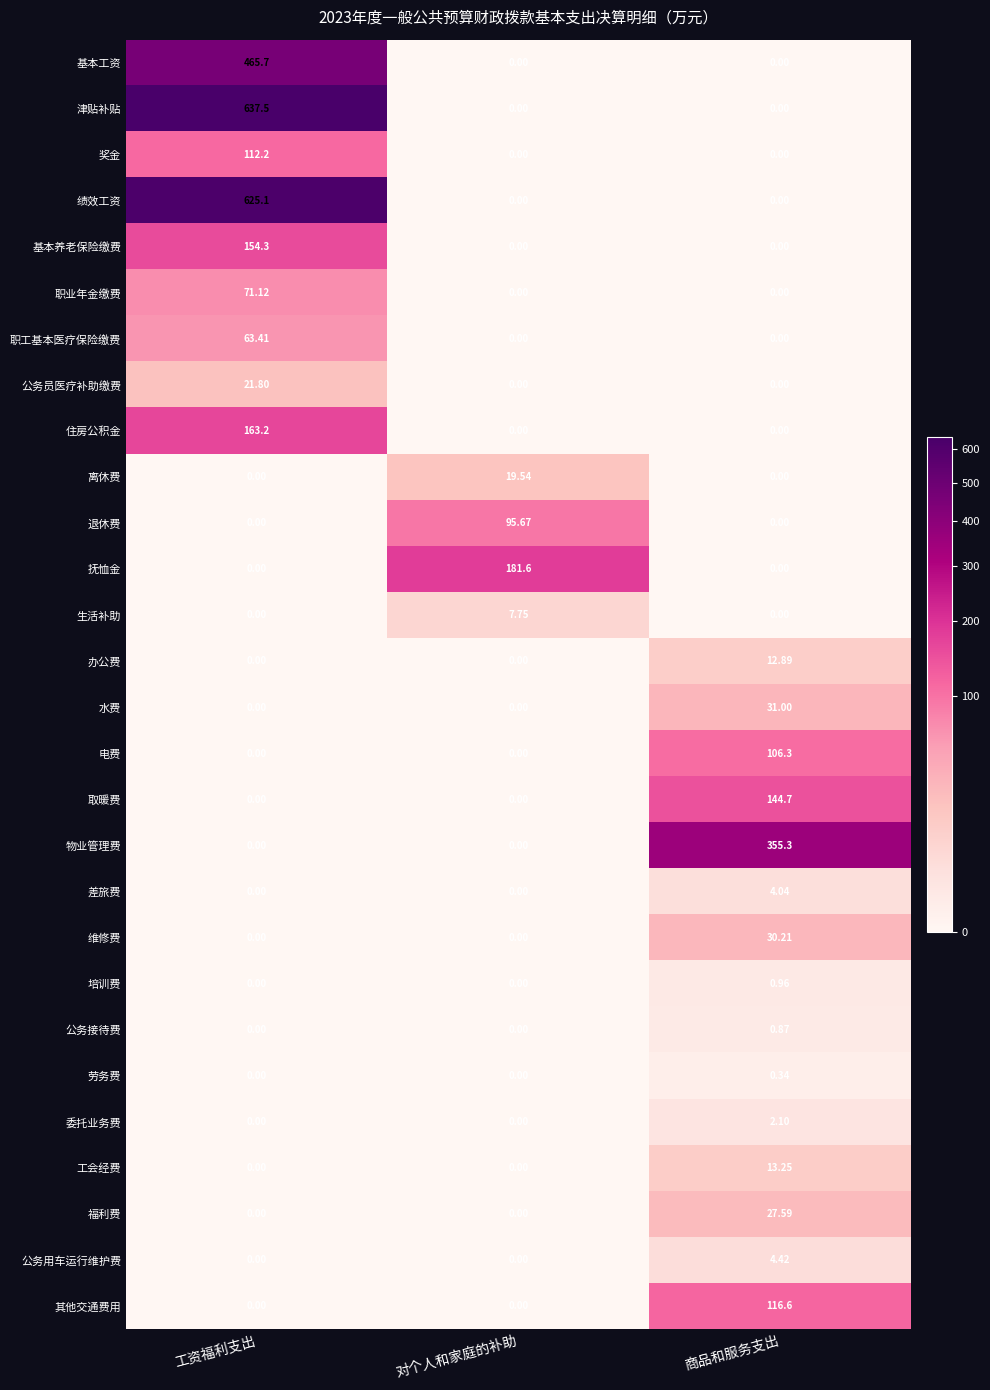

How many data points does each series have?

3